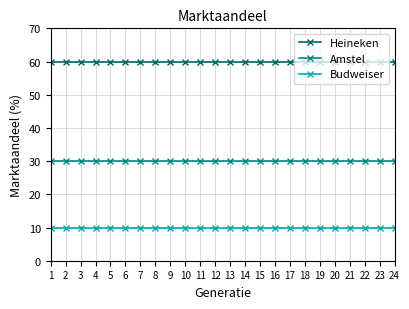

Reading left to right, transcribe all the data shown in this chart.

Heineken: 1=60	2=60	3=60	4=60	5=60	6=60	7=60	8=60	9=60	10=60	11=60	12=60	13=60	14=60	15=60	16=60	17=60	18=60	19=60	20=60	21=60	22=60	23=60	24=60
Amstel: 1=30	2=30	3=30	4=30	5=30	6=30	7=30	8=30	9=30	10=30	11=30	12=30	13=30	14=30	15=30	16=30	17=30	18=30	19=30	20=30	21=30	22=30	23=30	24=30
Budweiser: 1=10	2=10	3=10	4=10	5=10	6=10	7=10	8=10	9=10	10=10	11=10	12=10	13=10	14=10	15=10	16=10	17=10	18=10	19=10	20=10	21=10	22=10	23=10	24=10